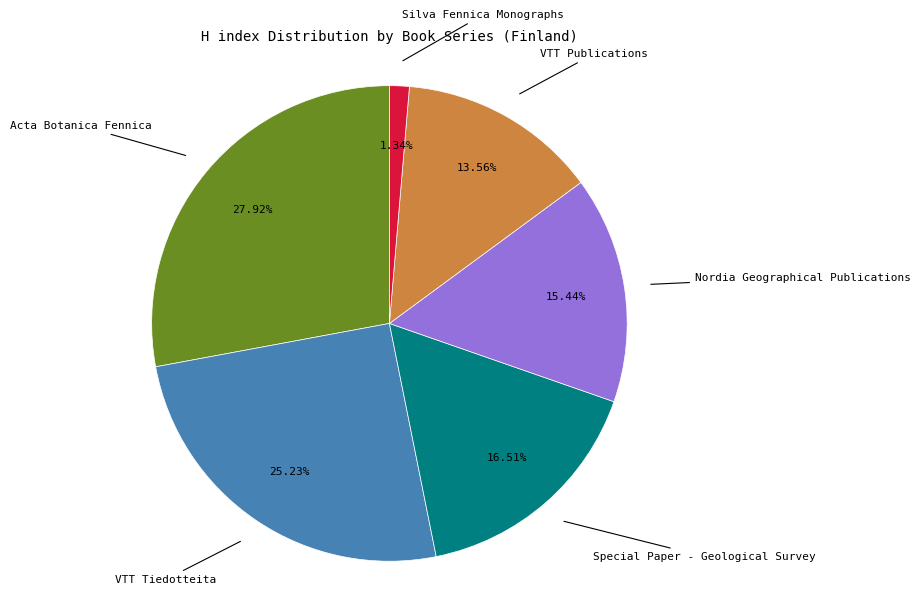

Is there any slice that represents more than half of the pie?

No